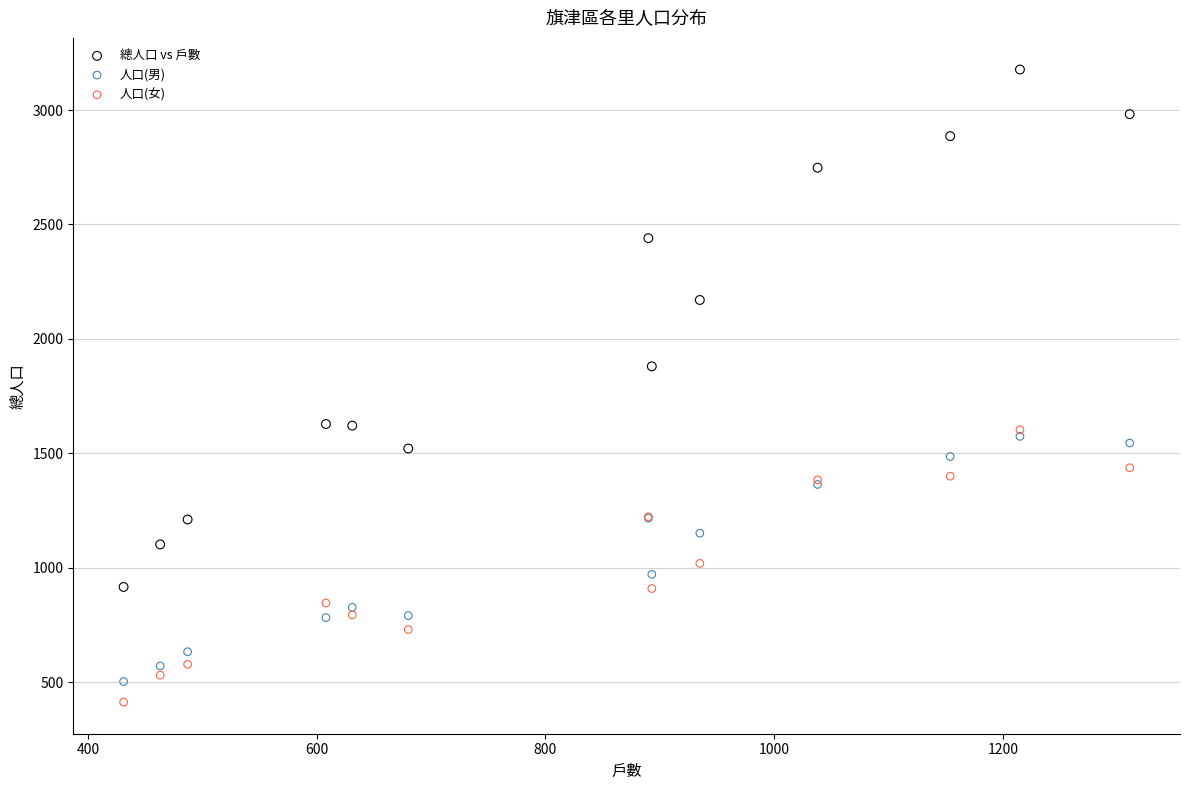

In the 總人口 vs 戶數 series, what Y value is closest to 2046?

2170